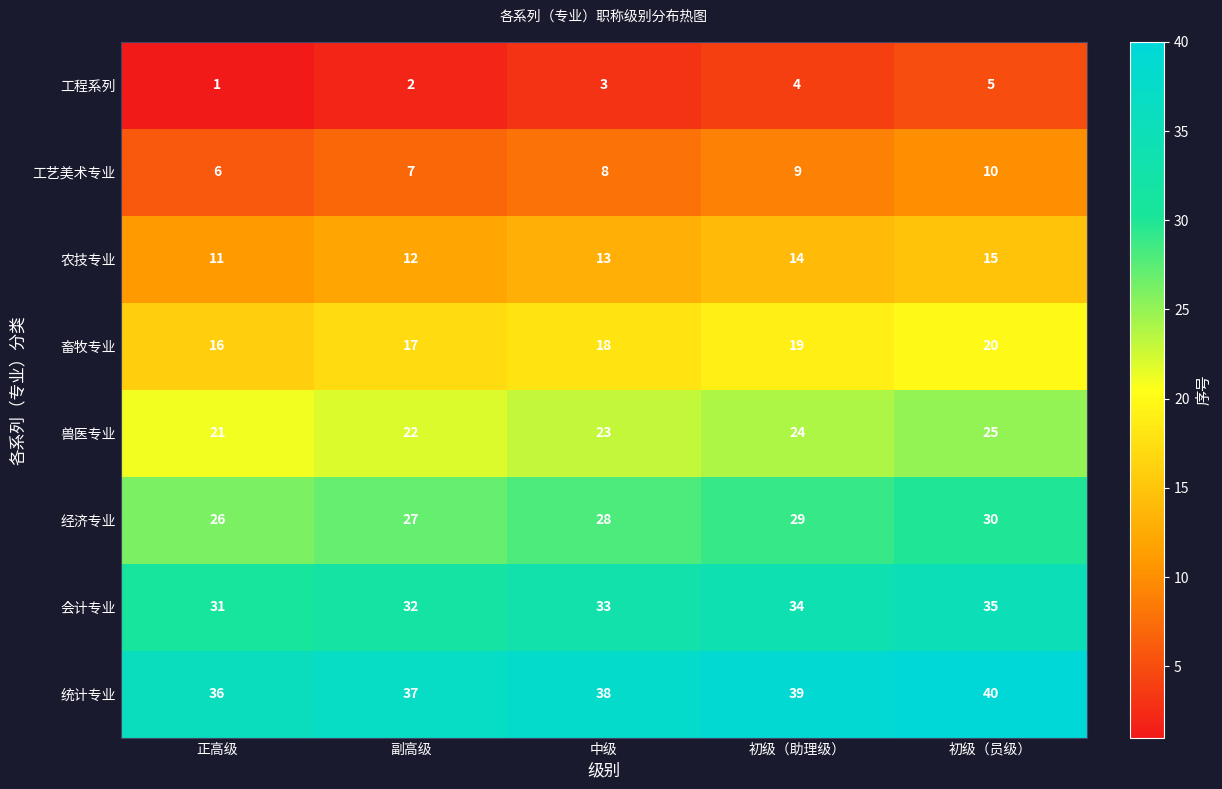

What is the difference between the highest and lowest values at 初级（助理级）?

35